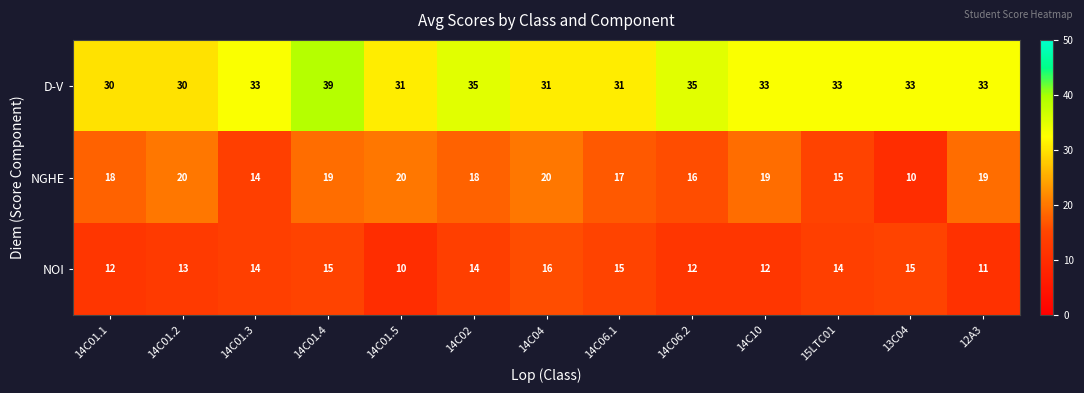

What is the smallest value displayed?

10